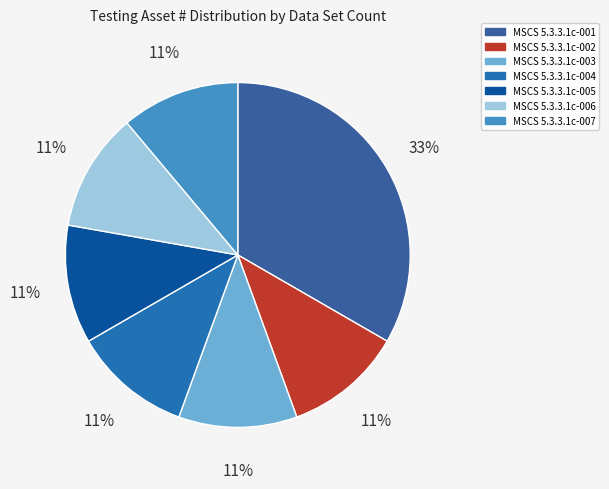

What percentage is the MSCS 5.3.3.1c-003 slice, to the nearest percent?

11%